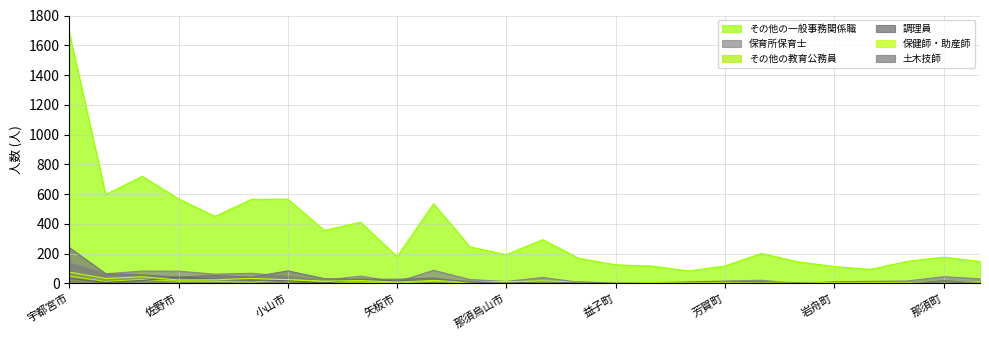

Is it true that その他の教育公務員 equals 2 at 野木町?

True